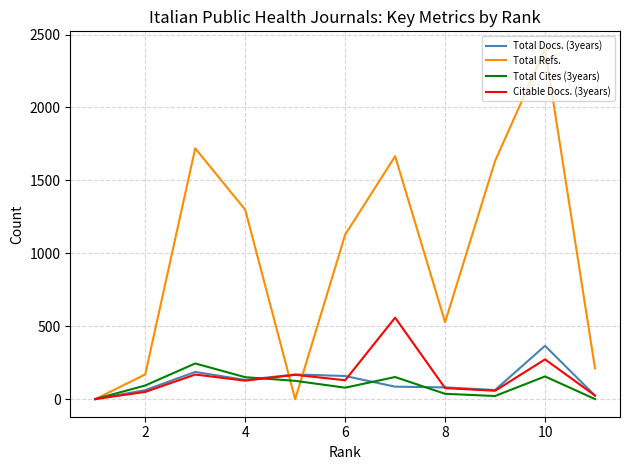

How many values in the Total Cites (3years) series are below 94?

5